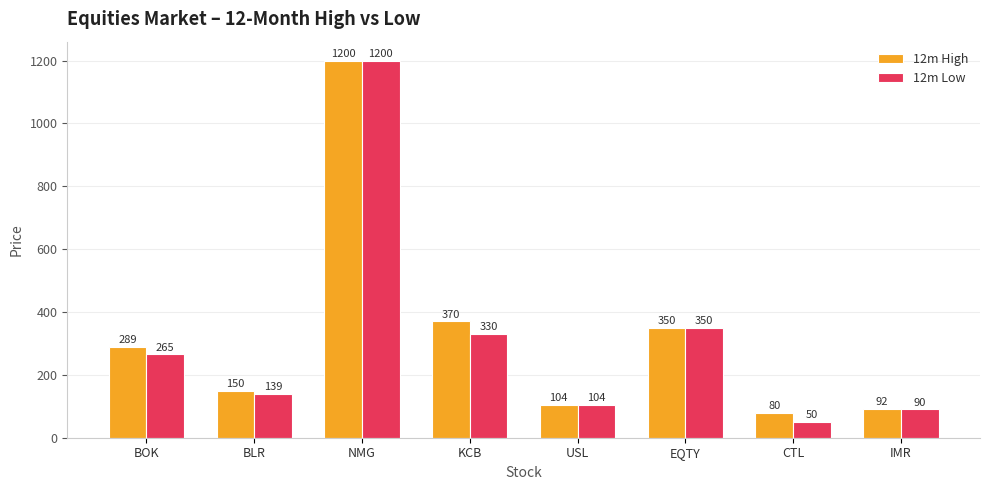

True or false: 12m High has a value of 80 at CTL.

True